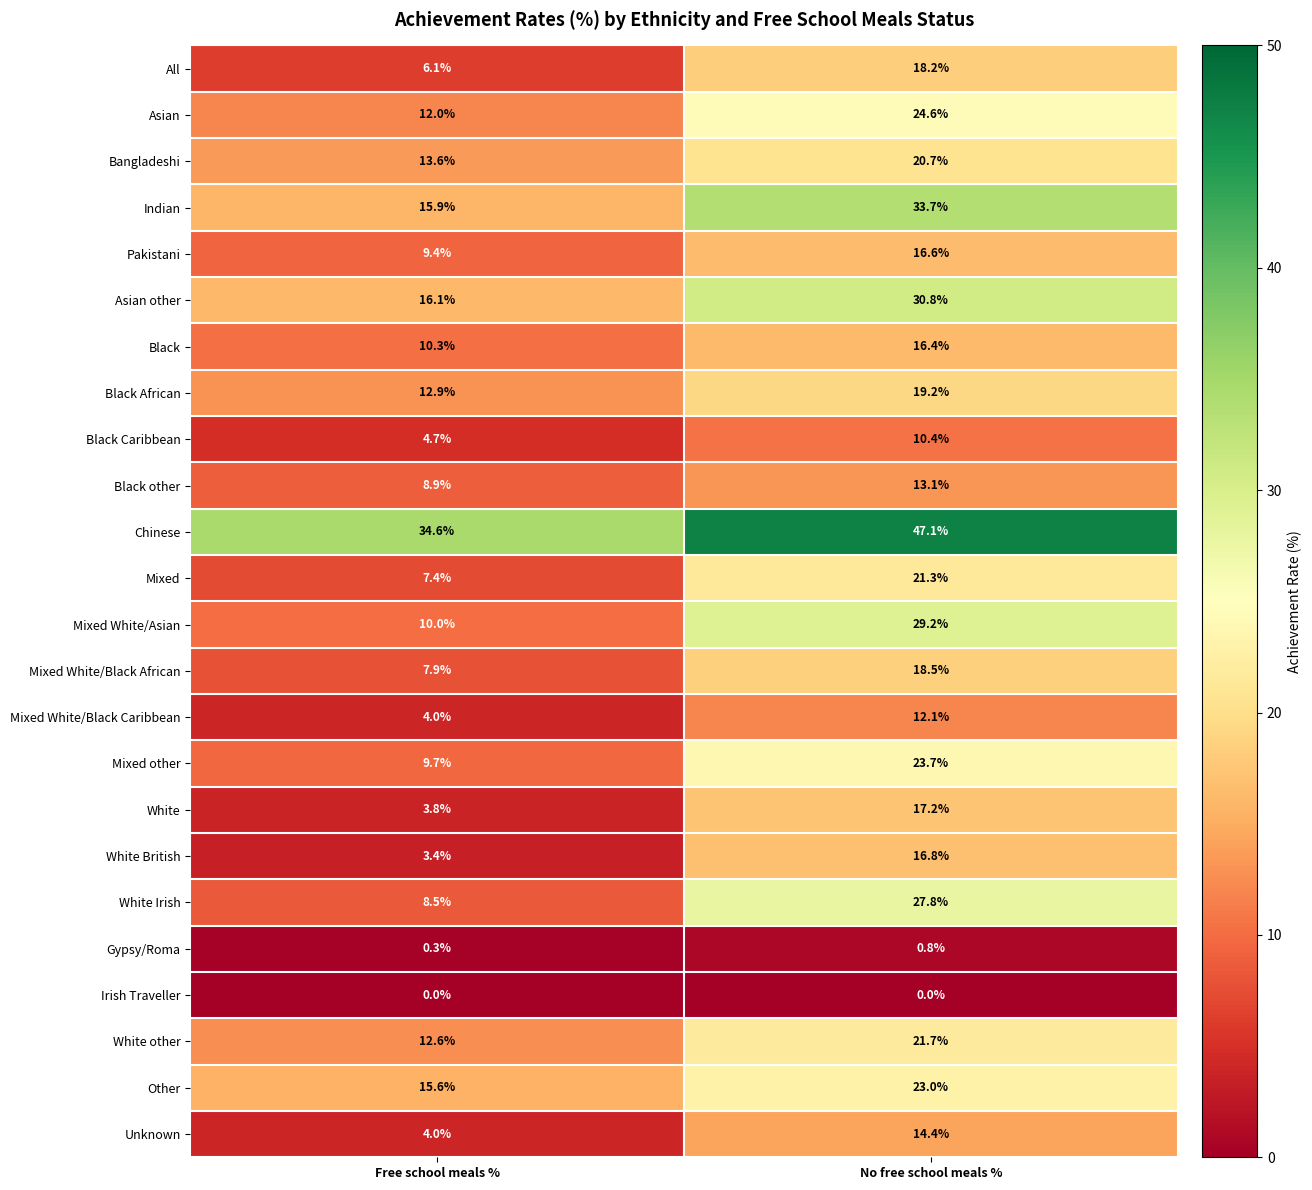

What is the total value across all series at Free school meals %?

231.7